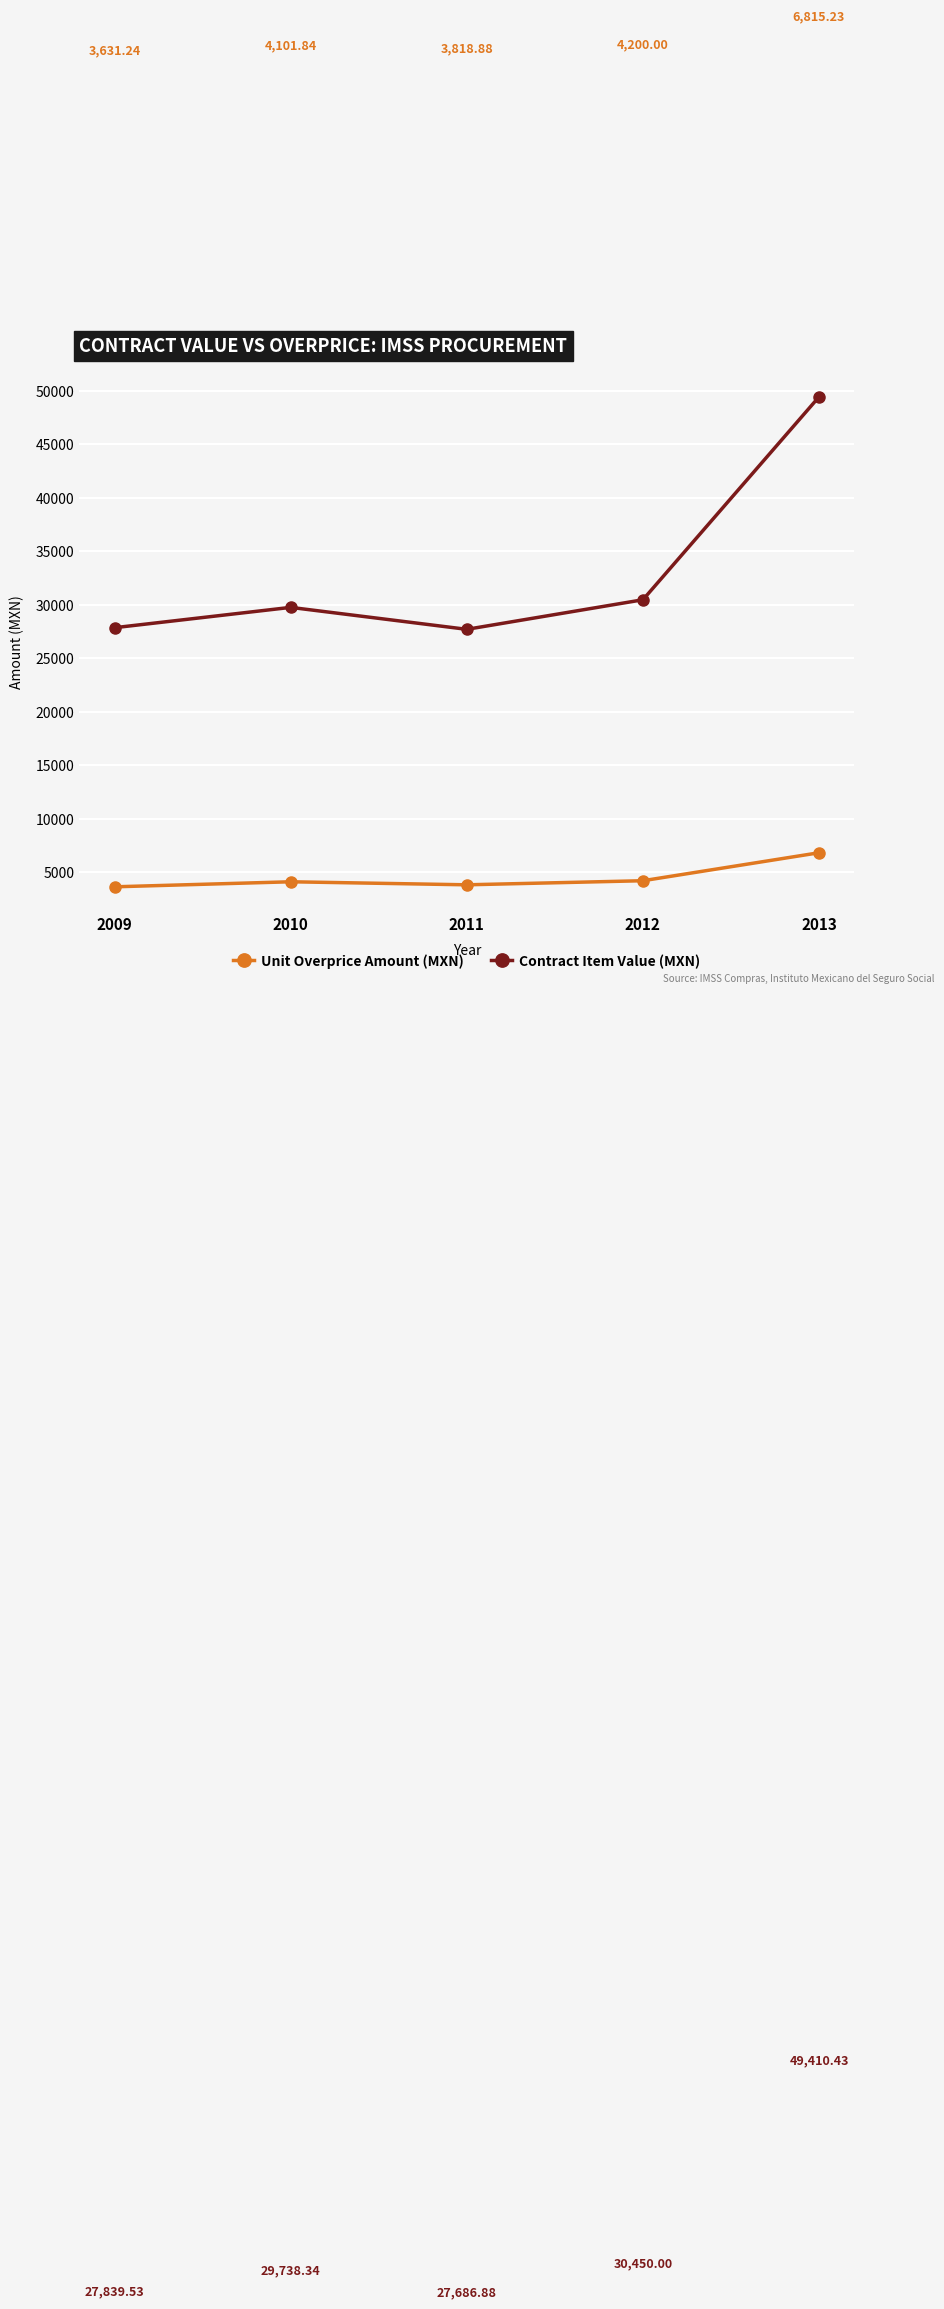

What is the difference between the highest and lowest values at 2011?

23868.0